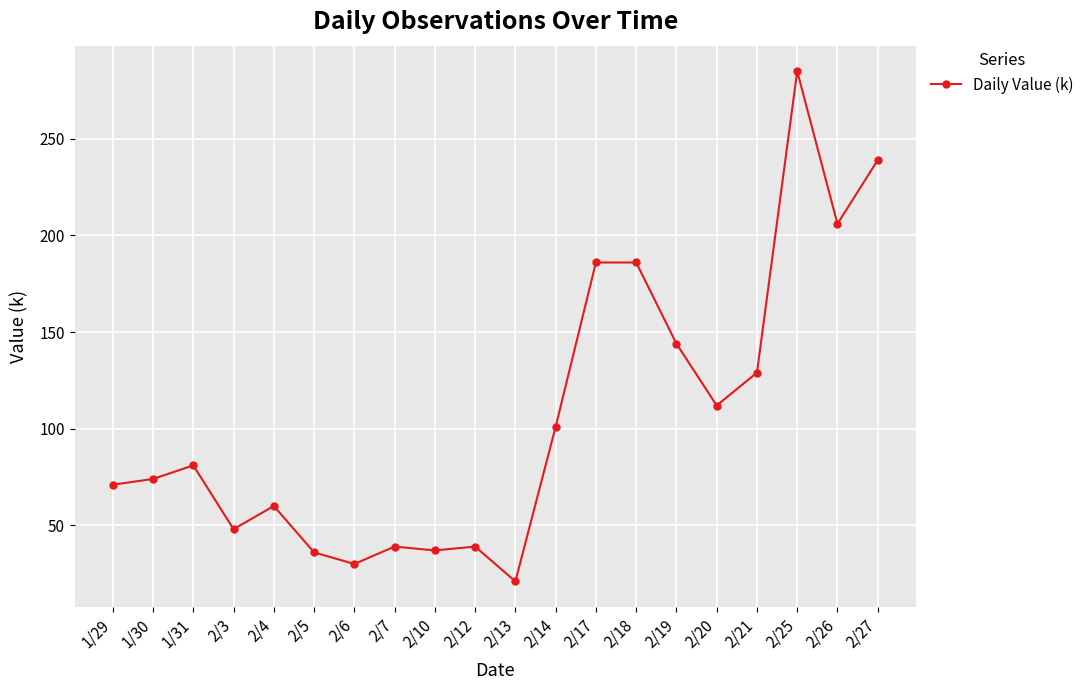

Which label corresponds to the largest value in the chart?

2/25